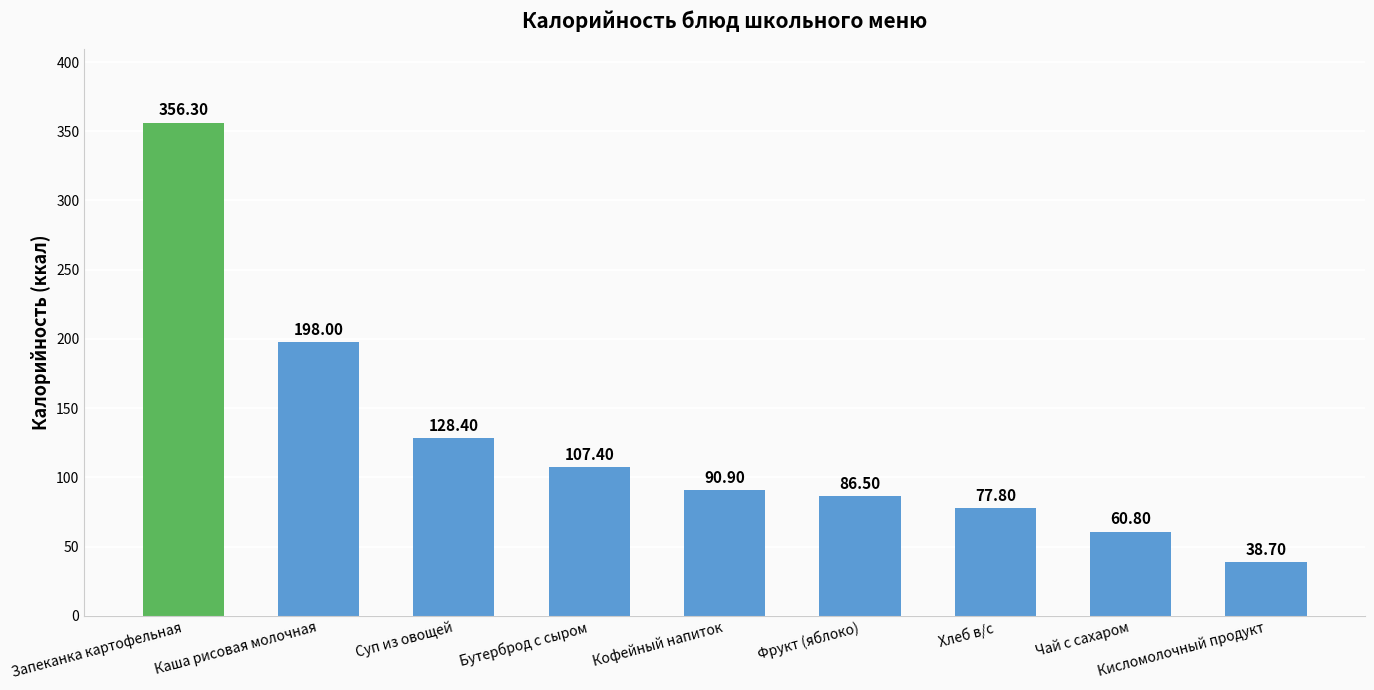

Approximately how many times larger is the value at Кофейный напиток compared to Каша рисовая молочная?

0.5